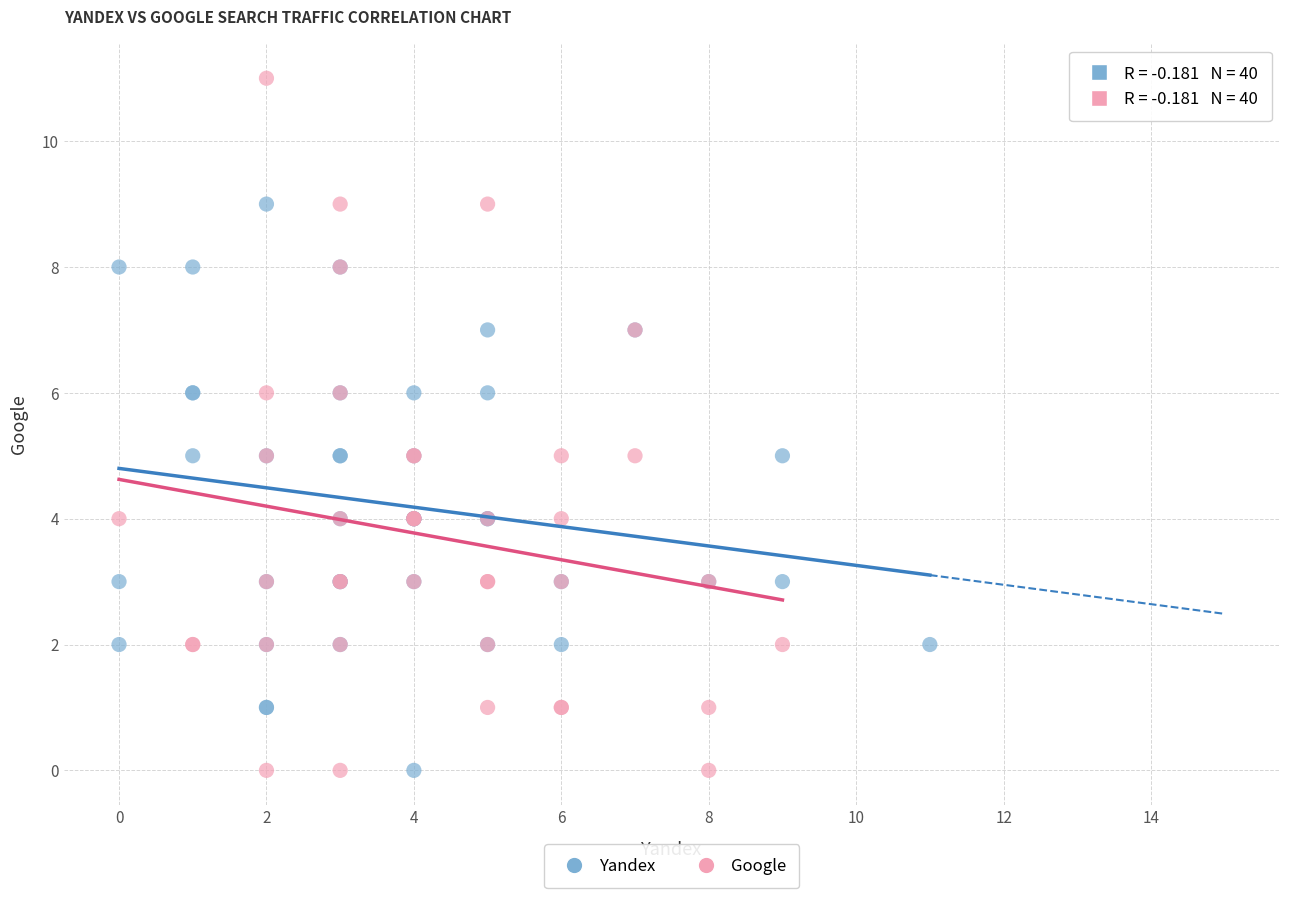

Which series contains the highest Y value?

Google